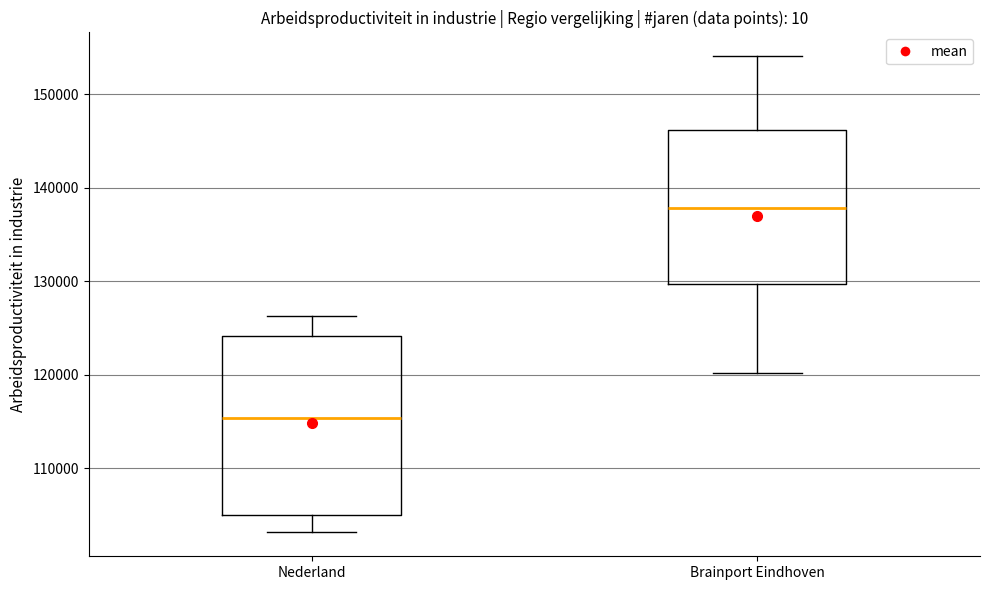

Which box has the highest median line?

Brainport Eindhoven